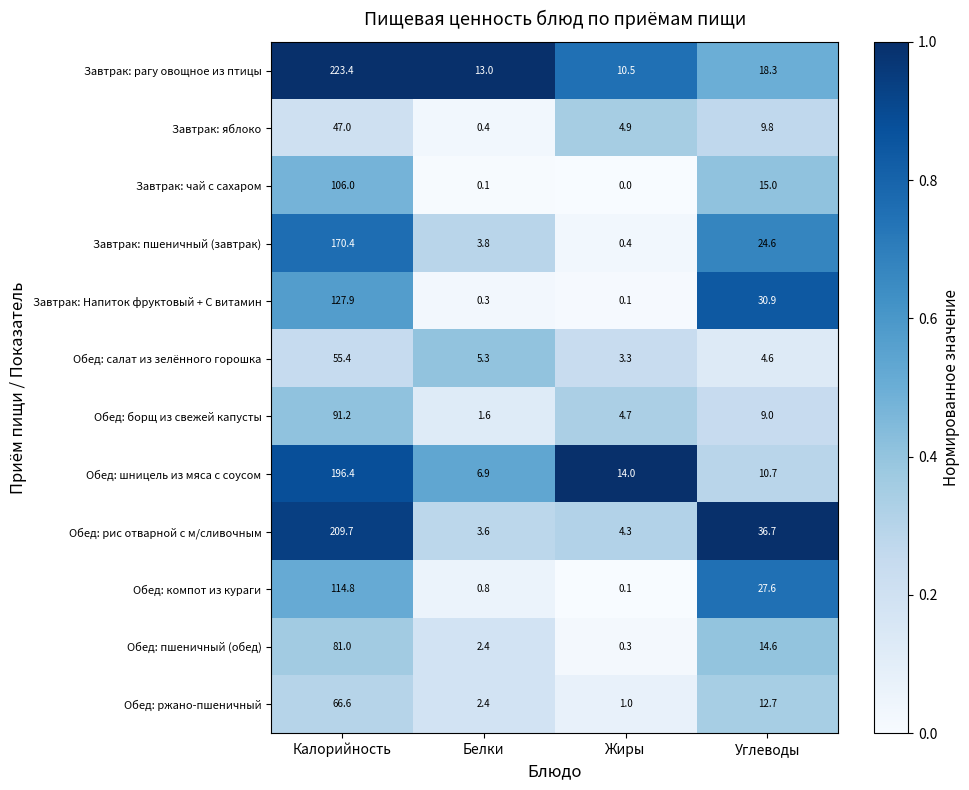

What is the maximum value shown in the chart?

223.4